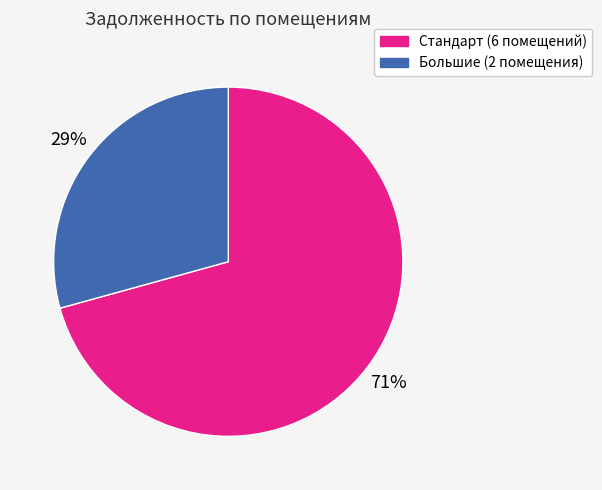

Between Большие (2 помещения) and Стандарт (6 помещений), which is larger?

Стандарт (6 помещений)